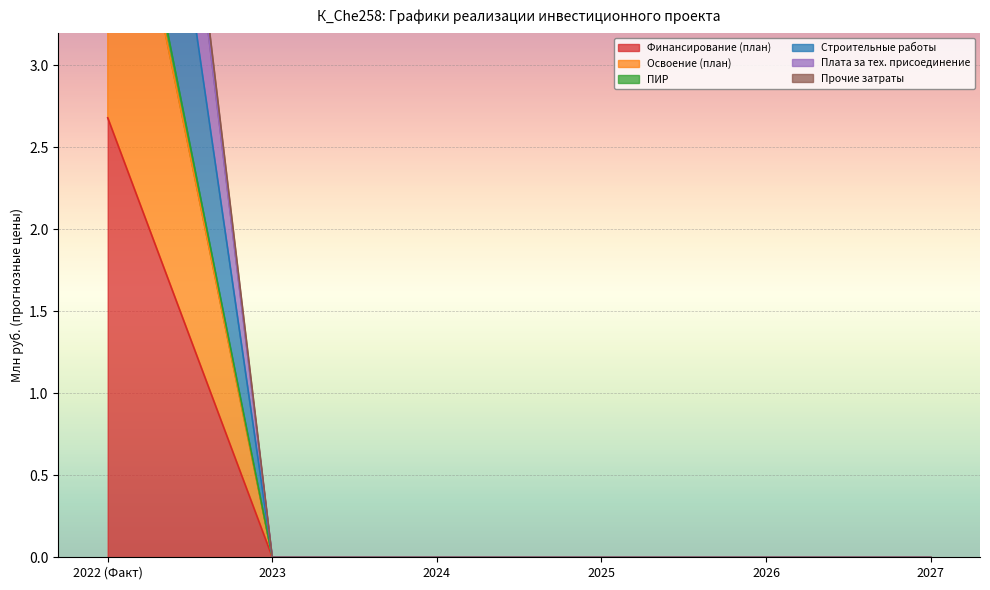

Rank the categories by Прочие затраты value from highest to lowest.

2022 (Факт), 2023, 2024, 2025, 2026, 2027